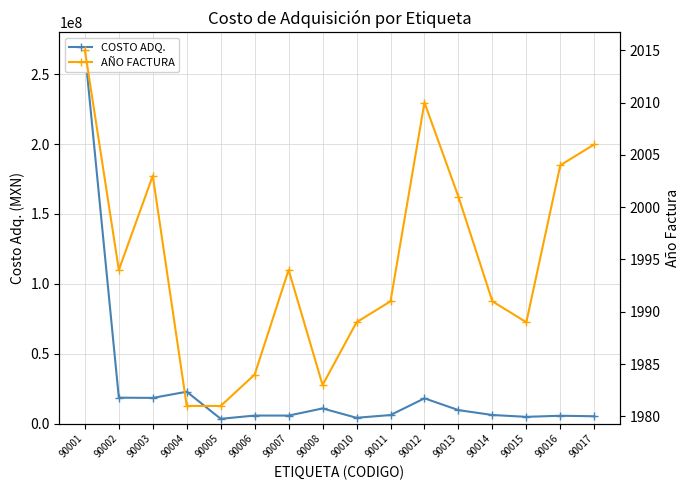

True or false: COSTO ADQ. has more than 0 points higher than both neighbors.

True